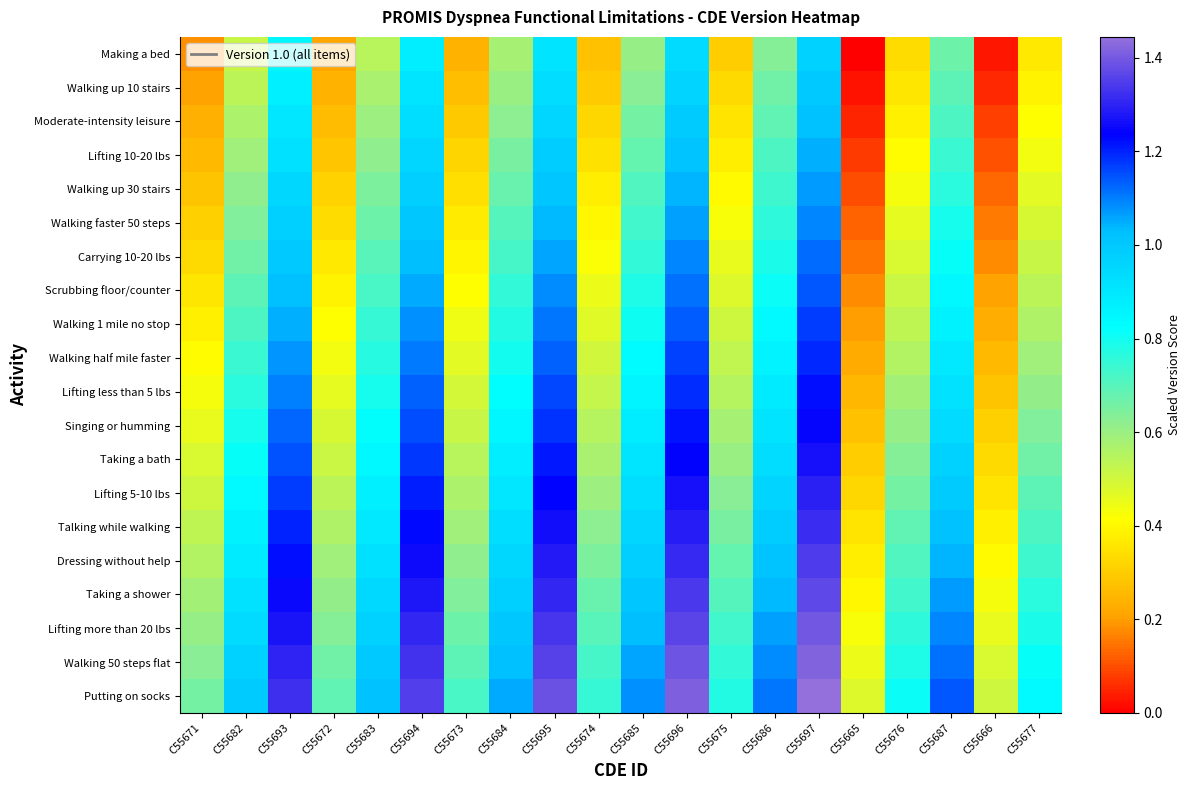

Reading right to left, transcribe all the data shown in this chart.

Making a bed: C55677=0.4	C55666=0.0	C55687=0.7	C55676=0.3	C55665=0.0	C55697=1.0	C55686=0.6	C55675=0.3	C55696=0.9	C55685=0.6	C55674=0.3	C55695=0.9	C55684=0.6	C55673=0.2	C55694=0.9	C55683=0.5	C55672=0.2	C55693=0.8	C55682=0.5	C55671=0.2
Walking up 10 stairs: C55677=0.4	C55666=0.1	C55687=0.7	C55676=0.4	C55665=0.0	C55697=1.0	C55686=0.7	C55675=0.3	C55696=1.0	C55685=0.6	C55674=0.3	C55695=0.9	C55684=0.6	C55673=0.3	C55694=0.9	C55683=0.6	C55672=0.2	C55693=0.9	C55682=0.5	C55671=0.2
Moderate-intensity leisure: C55677=0.4	C55666=0.1	C55687=0.7	C55676=0.4	C55665=0.1	C55697=1.0	C55686=0.7	C55675=0.4	C55696=1.0	C55685=0.7	C55674=0.3	C55695=1.0	C55684=0.6	C55673=0.3	C55694=0.9	C55683=0.6	C55672=0.3	C55693=0.9	C55682=0.6	C55671=0.2
Lifting 10-20 lbs: C55677=0.4	C55666=0.1	C55687=0.7	C55676=0.4	C55665=0.1	C55697=1.0	C55686=0.7	C55675=0.4	C55696=1.0	C55685=0.7	C55674=0.3	C55695=1.0	C55684=0.7	C55673=0.3	C55694=1.0	C55683=0.6	C55672=0.3	C55693=0.9	C55682=0.6	C55671=0.3
Walking up 30 stairs: C55677=0.5	C55666=0.1	C55687=0.8	C55676=0.4	C55665=0.1	C55697=1.1	C55686=0.7	C55675=0.4	C55696=1.0	C55685=0.7	C55674=0.4	C55695=1.0	C55684=0.7	C55673=0.3	C55694=1.0	C55683=0.6	C55672=0.3	C55693=0.9	C55682=0.6	C55671=0.3
Walking faster 50 steps: C55677=0.5	C55666=0.2	C55687=0.8	C55676=0.5	C55665=0.1	C55697=1.1	C55686=0.8	C55675=0.4	C55696=1.1	C55685=0.7	C55674=0.4	C55695=1.0	C55684=0.7	C55673=0.4	C55694=1.0	C55683=0.7	C55672=0.3	C55693=1.0	C55682=0.6	C55671=0.3
Carrying 10-20 lbs: C55677=0.5	C55666=0.2	C55687=0.8	C55676=0.5	C55665=0.1	C55697=1.1	C55686=0.8	C55675=0.5	C55696=1.1	C55685=0.8	C55674=0.4	C55695=1.1	C55684=0.7	C55673=0.4	C55694=1.0	C55683=0.7	C55672=0.4	C55693=1.0	C55682=0.7	C55671=0.3
Scrubbing floor/counter: C55677=0.5	C55666=0.2	C55687=0.8	C55676=0.5	C55665=0.2	C55697=1.1	C55686=0.8	C55675=0.5	C55696=1.1	C55685=0.8	C55674=0.4	C55695=1.1	C55684=0.8	C55673=0.4	C55694=1.1	C55683=0.7	C55672=0.4	C55693=1.0	C55682=0.7	C55671=0.4
Walking 1 mile no stop: C55677=0.6	C55666=0.2	C55687=0.9	C55676=0.5	C55665=0.2	C55697=1.2	C55686=0.8	C55675=0.5	C55696=1.1	C55685=0.8	C55674=0.5	C55695=1.1	C55684=0.8	C55673=0.4	C55694=1.1	C55683=0.7	C55672=0.4	C55693=1.0	C55682=0.7	C55671=0.4
Walking half mile faster: C55677=0.6	C55666=0.3	C55687=0.9	C55676=0.6	C55665=0.2	C55697=1.2	C55686=0.9	C55675=0.5	C55696=1.2	C55685=0.8	C55674=0.5	C55695=1.1	C55684=0.8	C55673=0.5	C55694=1.1	C55683=0.8	C55672=0.4	C55693=1.1	C55682=0.7	C55671=0.4
Lifting less than 5 lbs: C55677=0.6	C55666=0.3	C55687=0.9	C55676=0.6	C55665=0.2	C55697=1.2	C55686=0.9	C55675=0.6	C55696=1.2	C55685=0.9	C55674=0.5	C55695=1.2	C55684=0.8	C55673=0.5	C55694=1.1	C55683=0.8	C55672=0.5	C55693=1.1	C55682=0.8	C55671=0.4
Singing or humming: C55677=0.6	C55666=0.3	C55687=0.9	C55676=0.6	C55665=0.3	C55697=1.2	C55686=0.9	C55675=0.6	C55696=1.2	C55685=0.9	C55674=0.5	C55695=1.2	C55684=0.9	C55673=0.5	C55694=1.2	C55683=0.8	C55672=0.5	C55693=1.1	C55682=0.8	C55671=0.5
Taking a bath: C55677=0.7	C55666=0.3	C55687=1.0	C55676=0.6	C55665=0.3	C55697=1.3	C55686=0.9	C55675=0.6	C55696=1.2	C55685=0.9	C55674=0.6	C55695=1.2	C55684=0.9	C55673=0.5	C55694=1.2	C55683=0.8	C55672=0.5	C55693=1.1	C55682=0.8	C55671=0.5
Lifting 5-10 lbs: C55677=0.7	C55666=0.4	C55687=1.0	C55676=0.7	C55665=0.3	C55697=1.3	C55686=1.0	C55675=0.6	C55696=1.3	C55685=0.9	C55674=0.6	C55695=1.2	C55684=0.9	C55673=0.6	C55694=1.2	C55683=0.9	C55672=0.5	C55693=1.2	C55682=0.8	C55671=0.5
Talking while walking: C55677=0.7	C55666=0.4	C55687=1.0	C55676=0.7	C55665=0.3	C55697=1.3	C55686=1.0	C55675=0.7	C55696=1.3	C55685=1.0	C55674=0.6	C55695=1.3	C55684=0.9	C55673=0.6	C55694=1.2	C55683=0.9	C55672=0.6	C55693=1.2	C55682=0.9	C55671=0.5
Dressing without help: C55677=0.7	C55666=0.4	C55687=1.0	C55676=0.7	C55665=0.4	C55697=1.3	C55686=1.0	C55675=0.7	C55696=1.3	C55685=1.0	C55674=0.6	C55695=1.3	C55684=1.0	C55673=0.6	C55694=1.3	C55683=0.9	C55672=0.6	C55693=1.2	C55682=0.9	C55671=0.6
Taking a shower: C55677=0.8	C55666=0.4	C55687=1.1	C55676=0.7	C55665=0.4	C55697=1.4	C55686=1.0	C55675=0.7	C55696=1.3	C55685=1.0	C55674=0.7	C55695=1.3	C55684=1.0	C55673=0.6	C55694=1.3	C55683=0.9	C55672=0.6	C55693=1.2	C55682=0.9	C55671=0.6
Lifting more than 20 lbs: C55677=0.8	C55666=0.5	C55687=1.1	C55676=0.8	C55665=0.4	C55697=1.4	C55686=1.1	C55675=0.7	C55696=1.4	C55685=1.0	C55674=0.7	C55695=1.3	C55684=1.0	C55673=0.7	C55694=1.3	C55683=1.0	C55672=0.6	C55693=1.3	C55682=0.9	C55671=0.6
Walking 50 steps flat: C55677=0.8	C55666=0.5	C55687=1.1	C55676=0.8	C55665=0.5	C55697=1.4	C55686=1.1	C55675=0.8	C55696=1.4	C55685=1.1	C55674=0.7	C55695=1.4	C55684=1.0	C55673=0.7	C55694=1.3	C55683=1.0	C55672=0.7	C55693=1.3	C55682=1.0	C55671=0.6
Putting on socks: C55677=0.8	C55666=0.5	C55687=1.1	C55676=0.8	C55665=0.5	C55697=1.4	C55686=1.1	C55675=0.8	C55696=1.4	C55685=1.1	C55674=0.7	C55695=1.4	C55684=1.1	C55673=0.7	C55694=1.4	C55683=1.0	C55672=0.7	C55693=1.3	C55682=1.0	C55671=0.7